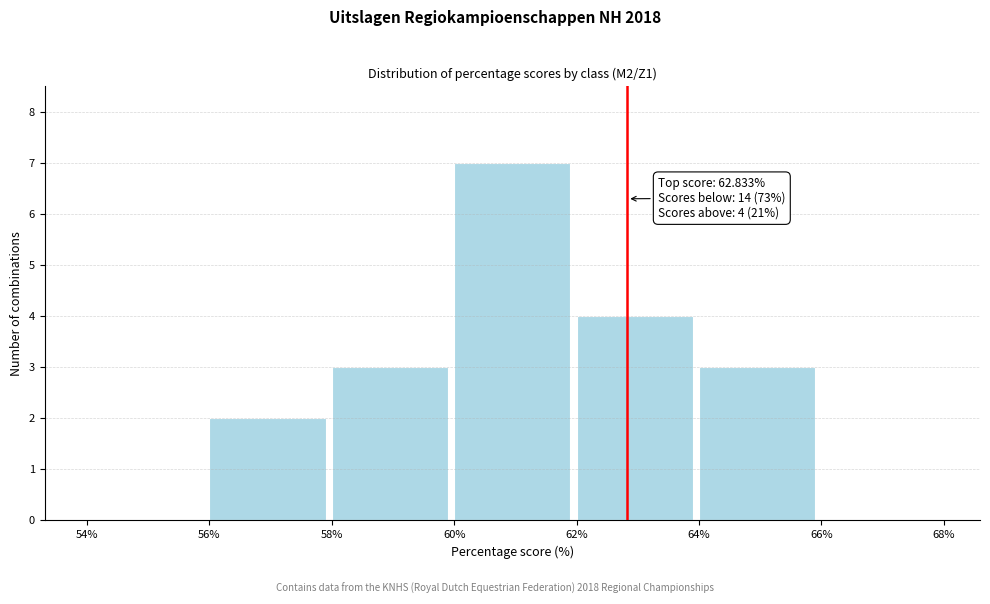

Which range on the x-axis has the tallest bar?

60% to 62%